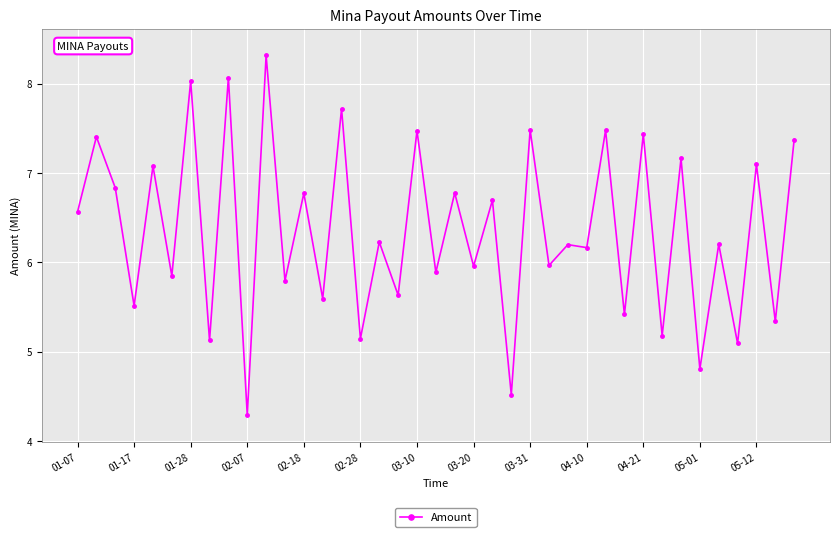

What is the average value?

6.4